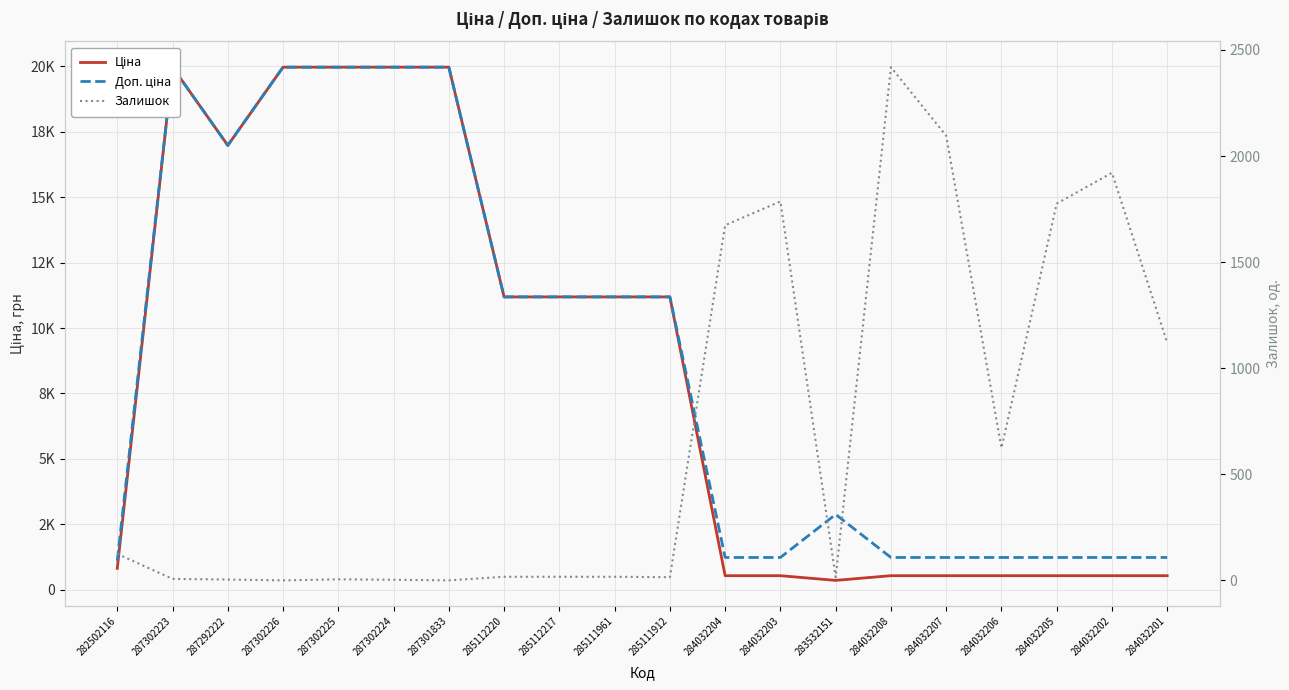

How many data points in Ціна are less than 11188?

10